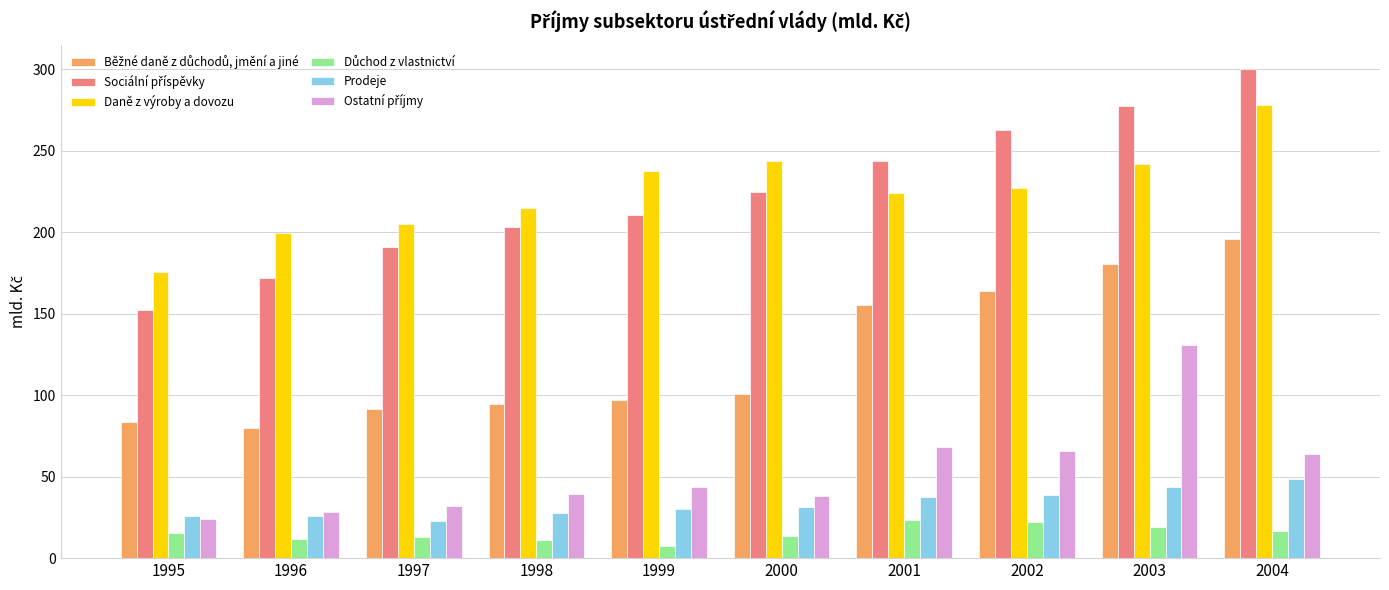

At how many categories does at least one series exceed 53?

10